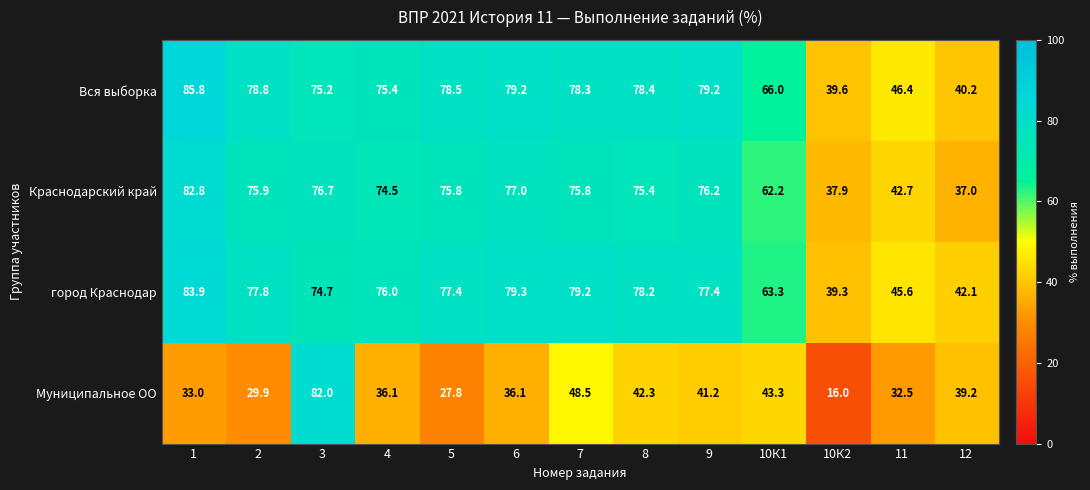

The value of Краснодарский край at 12 is 64.2. True or false?

False